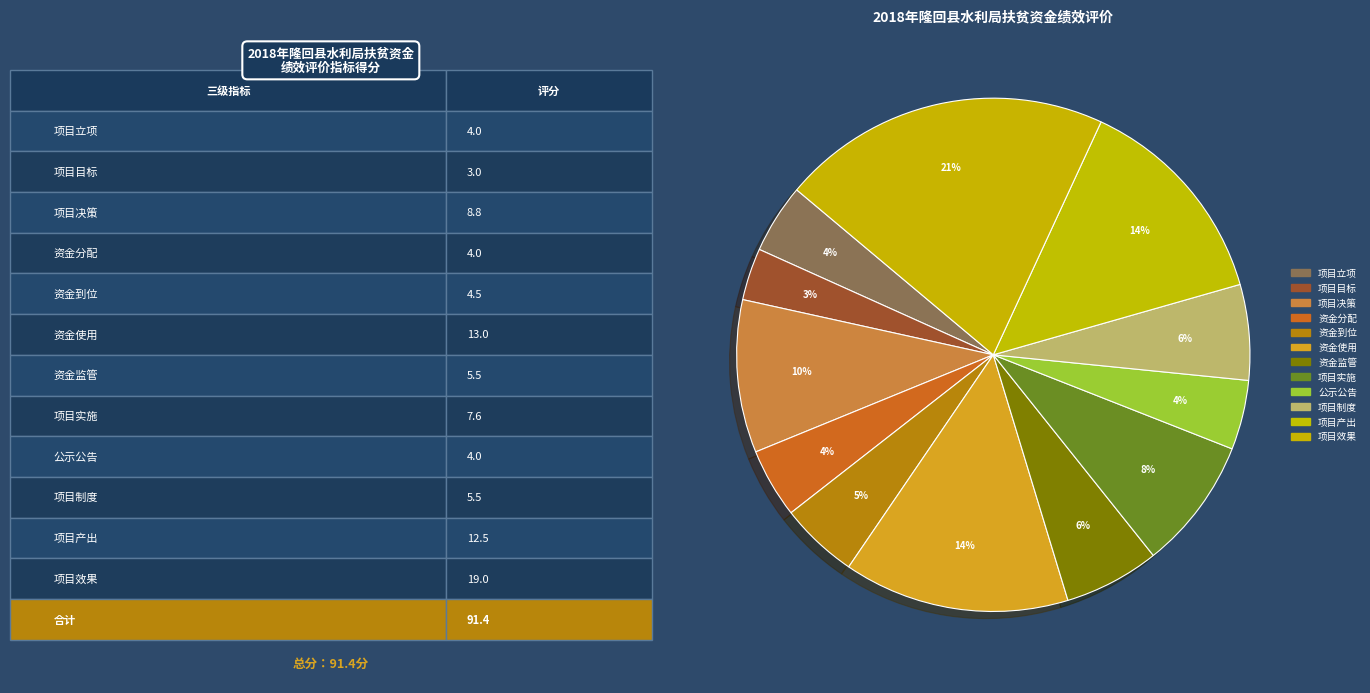

Is 项目立项 the majority of the pie?

No